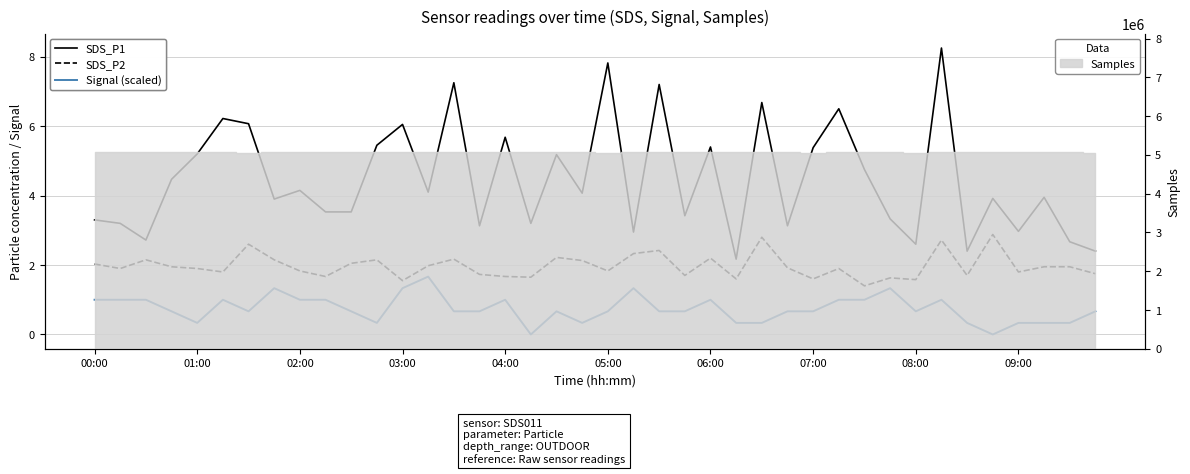

List the series in order of their peak value, highest first.

SDS_P1, SDS_P2, Signal (scaled)